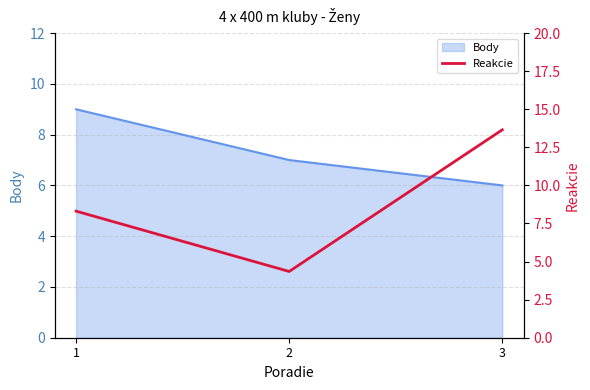

Rank the categories by Body value from lowest to highest.

3, 2, 1